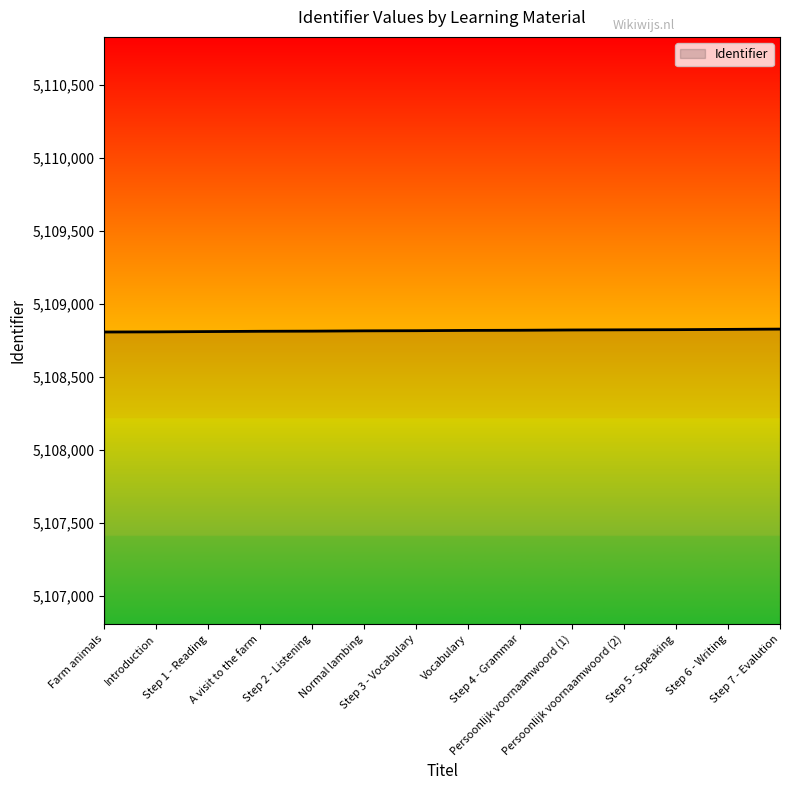

What is the minimum value shown in the chart?

5108806